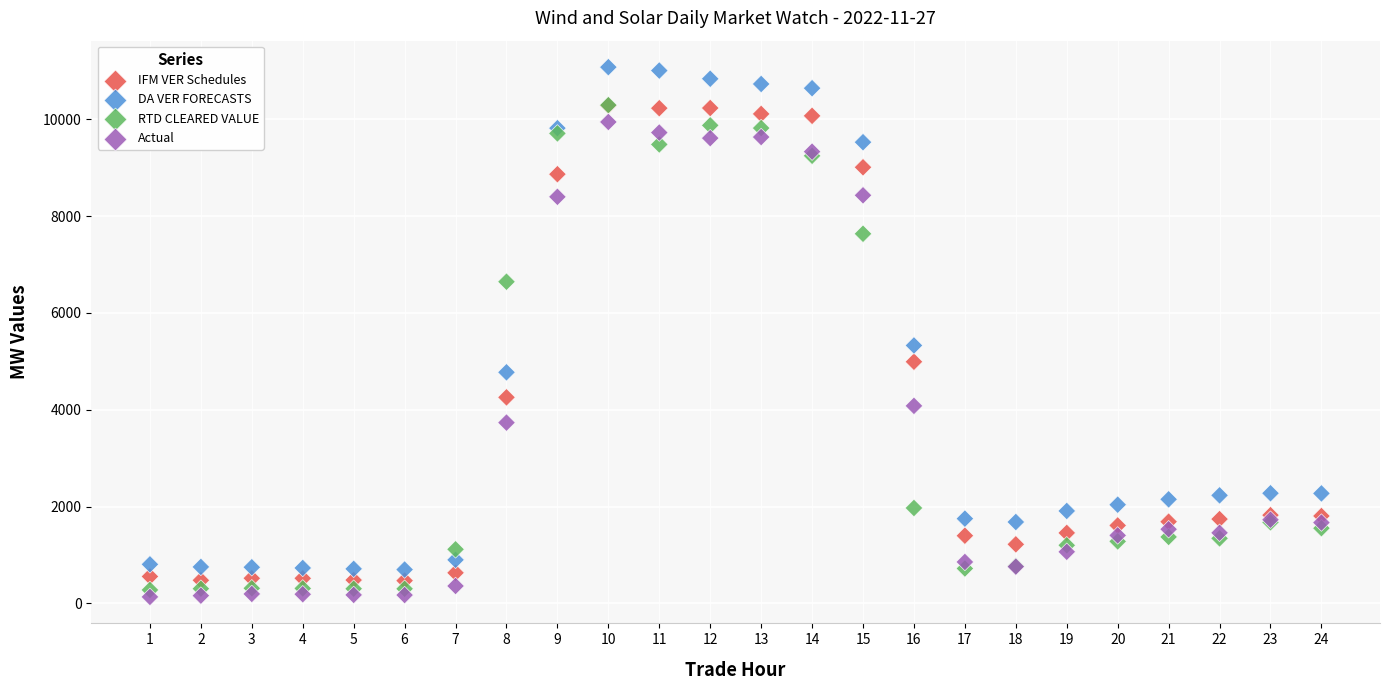

Across all series, what Y value is closest to 5604?

5327.0